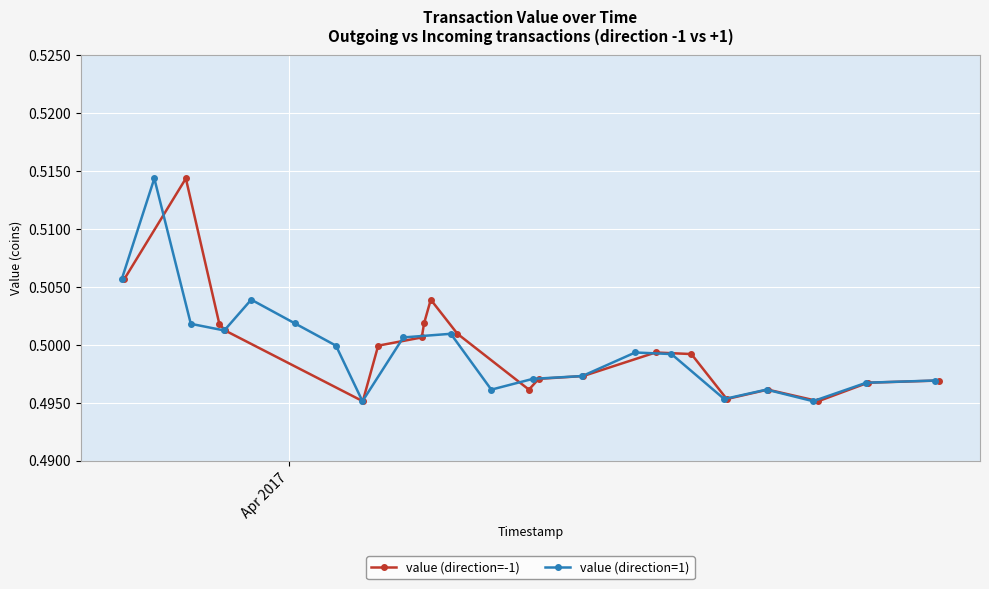

How many lines are shown in the chart?

2